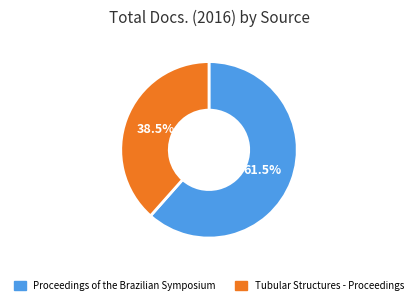

Which slice represents more than half of the pie?

Proceedings of the Brazilian Symposium